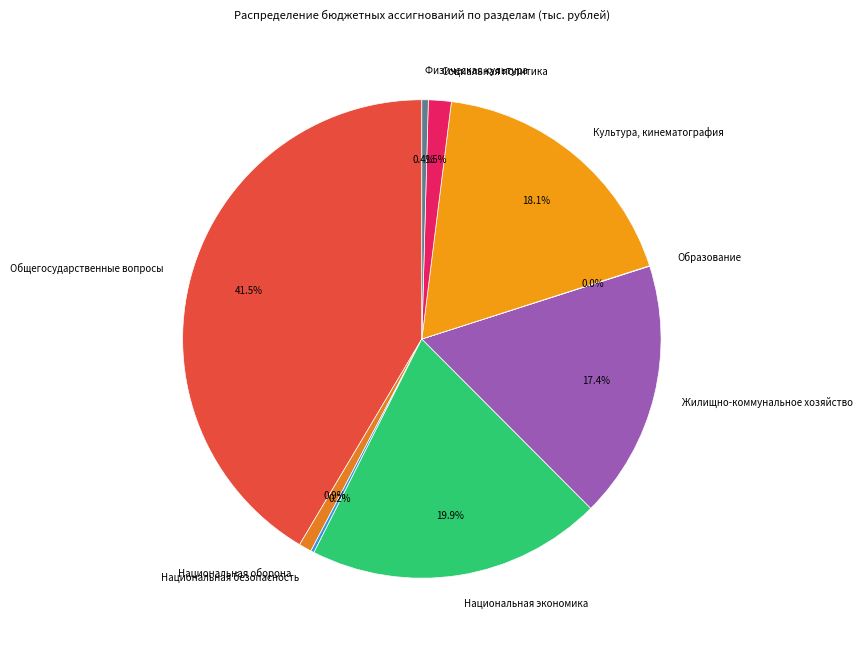

What is the ratio of the value at Национальная экономика to the value at Общегосударственные вопросы?

0.5